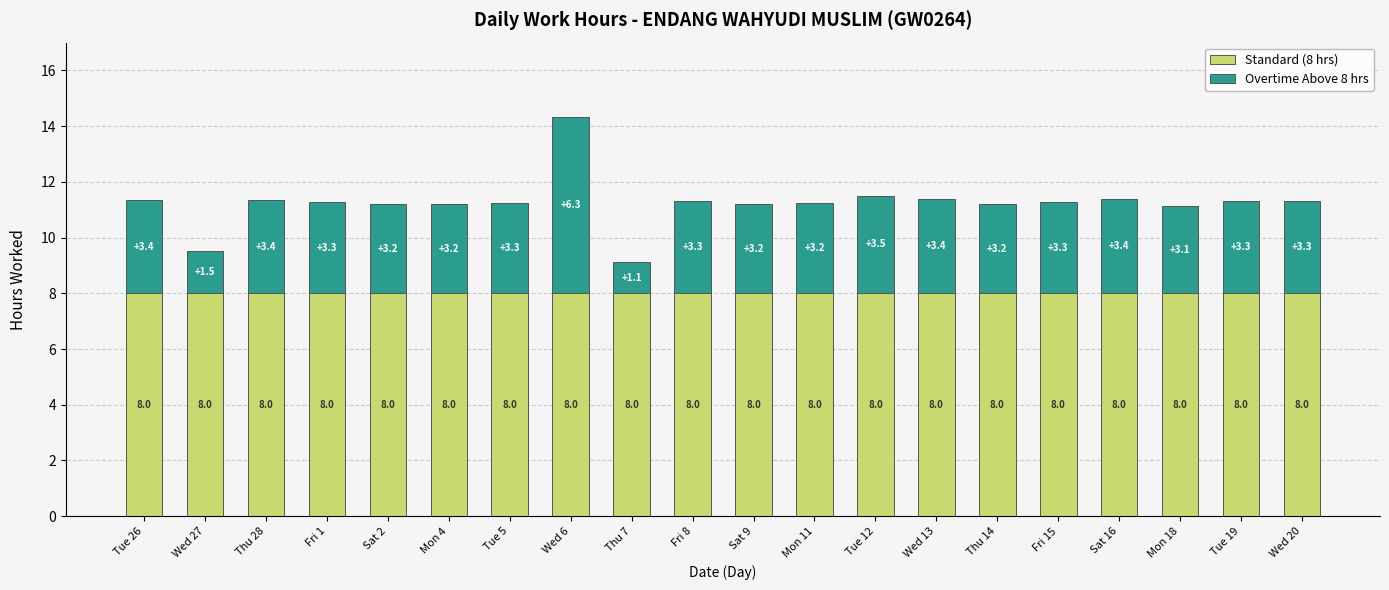

Is it true that Standard (8 hrs) equals 8.0 at Fri 8?

True